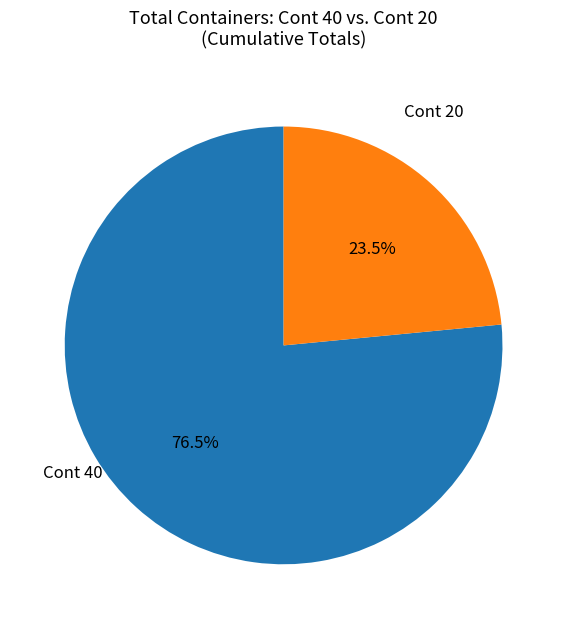

Does any single category account for the majority?

Yes